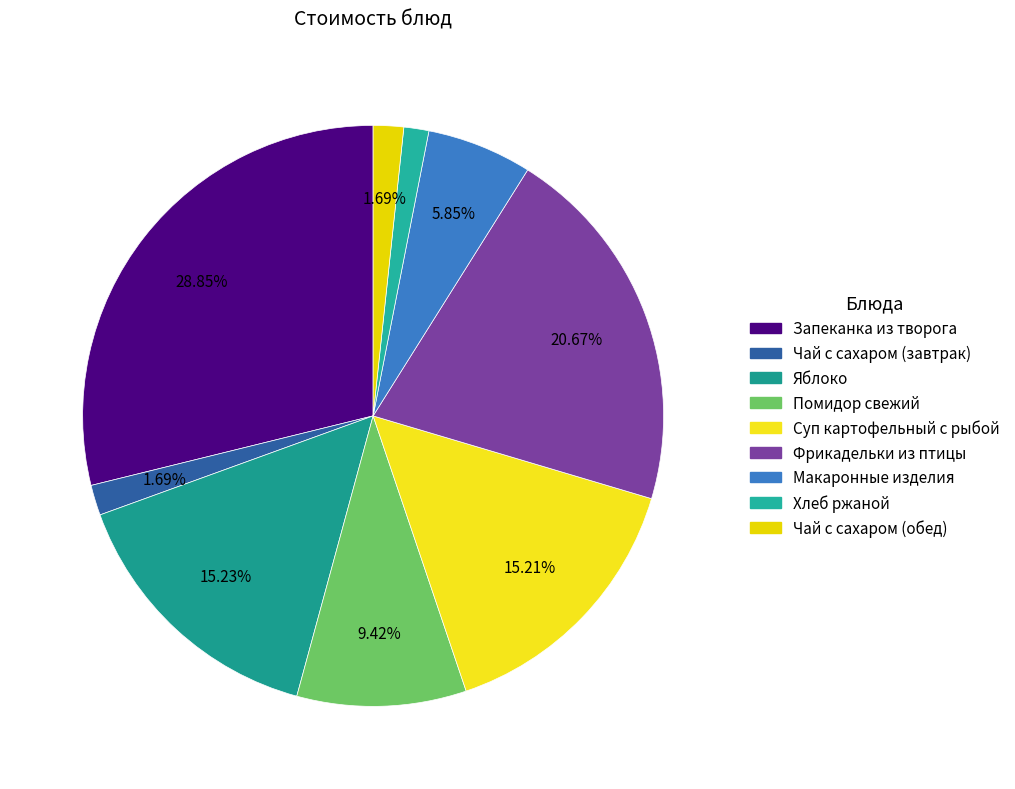

How many slices are in this pie chart?

9